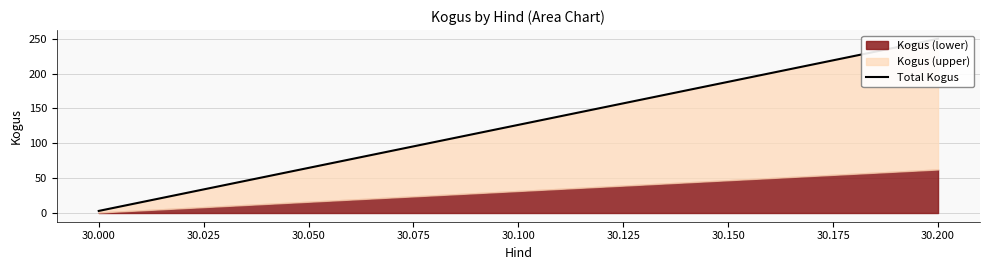

What is the greatest value displayed?

250